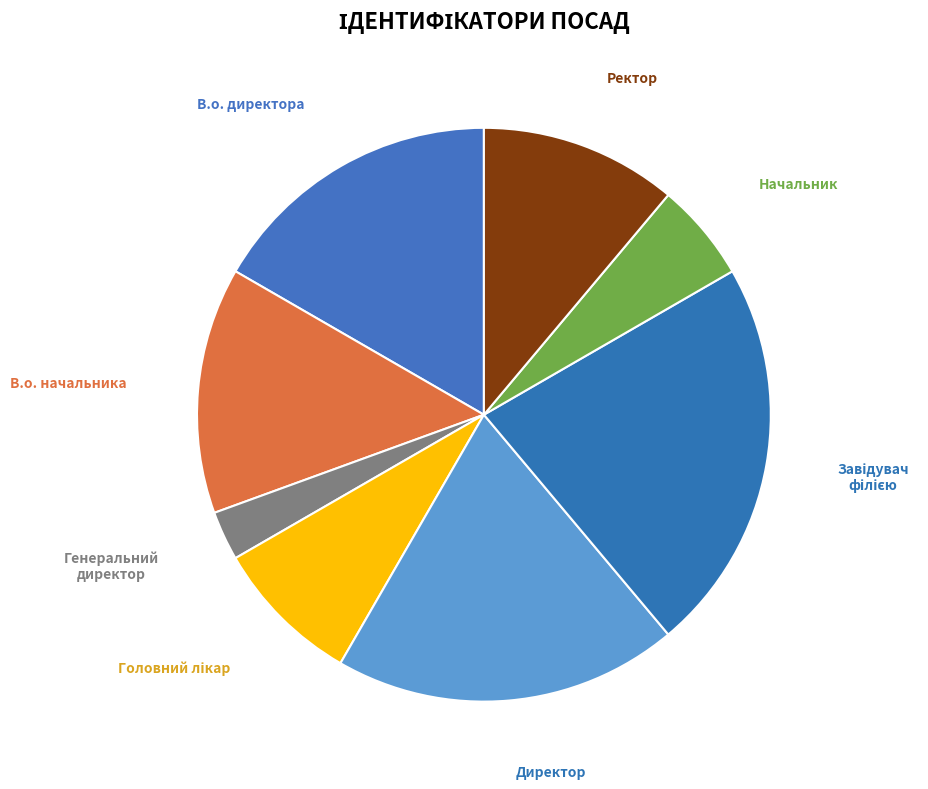

Is there a majority slice in this chart?

No